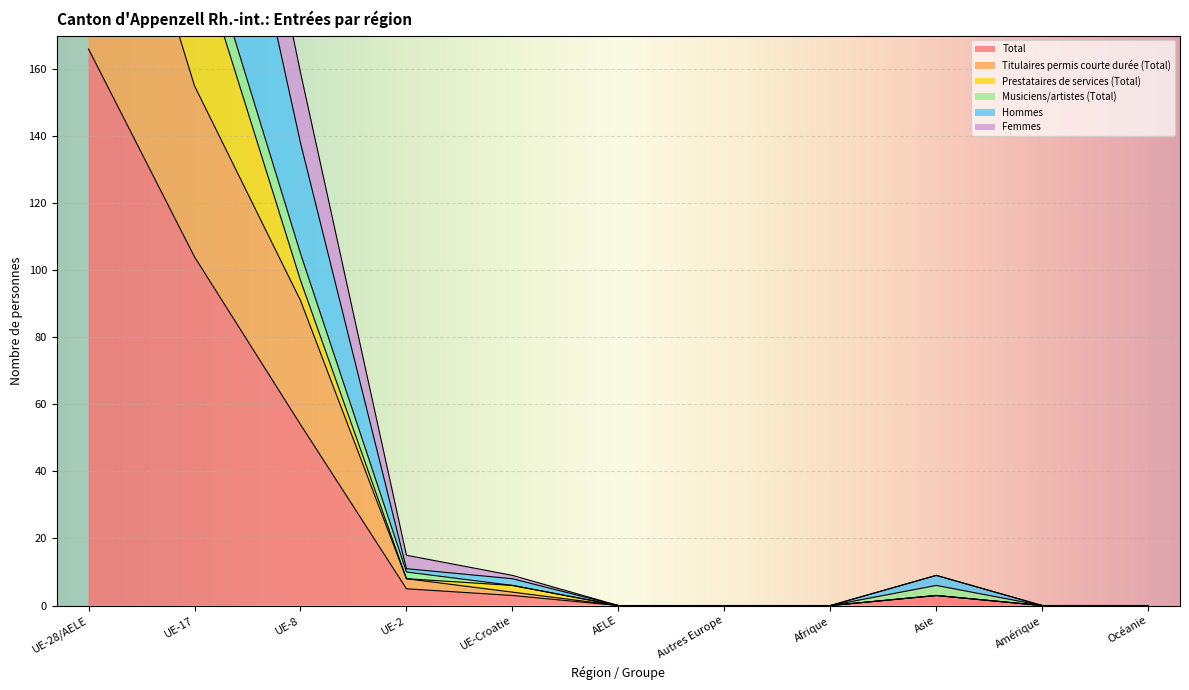

What is the label of the 6th point from the left?

AELE